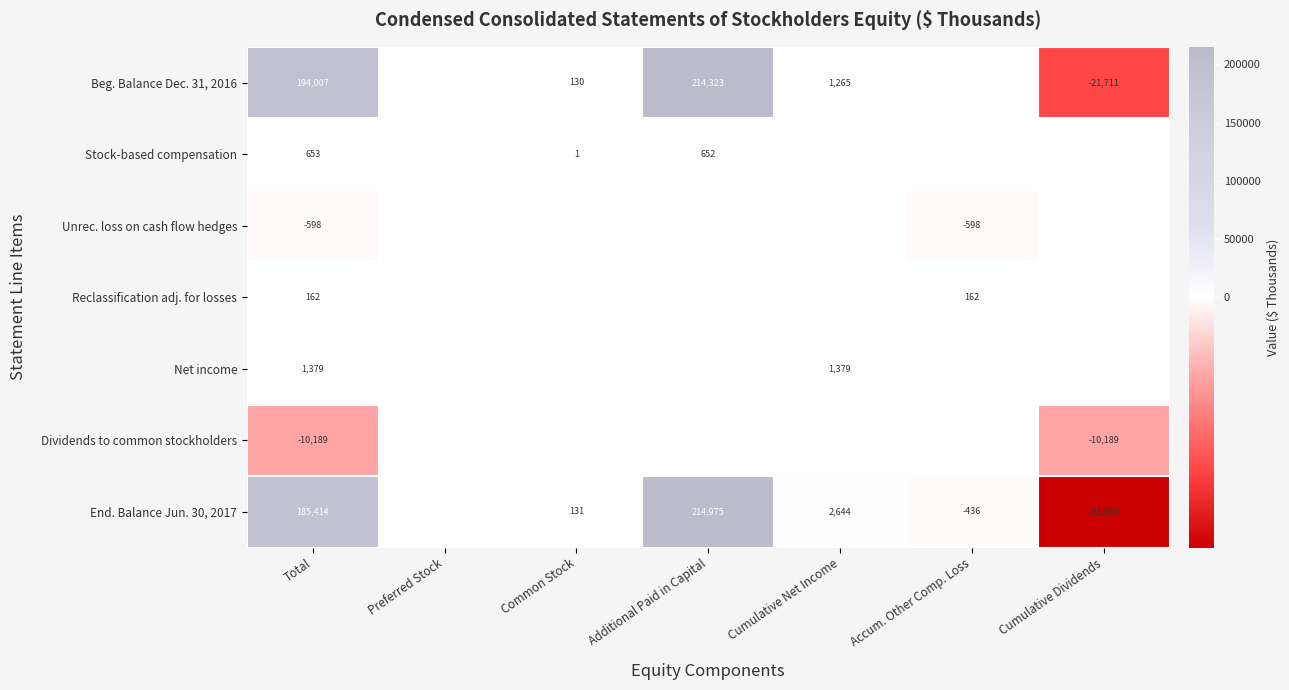

How many series are shown in this chart?

7